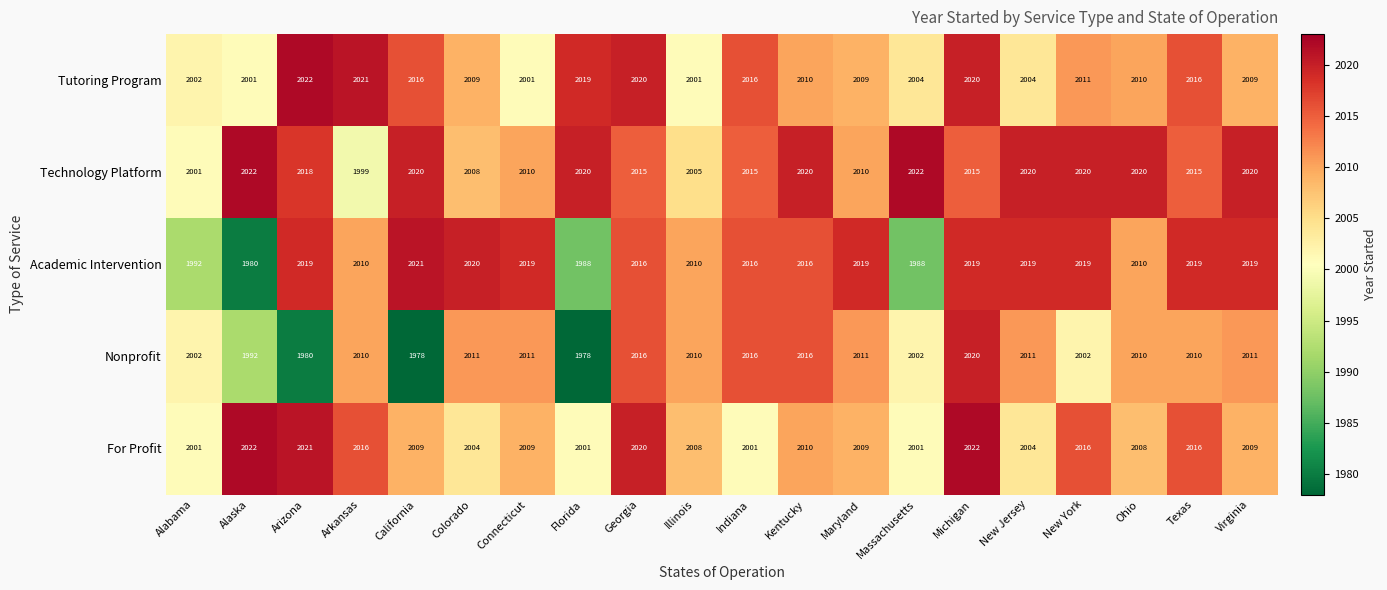

Which series has the widest spread of values?

Nonprofit